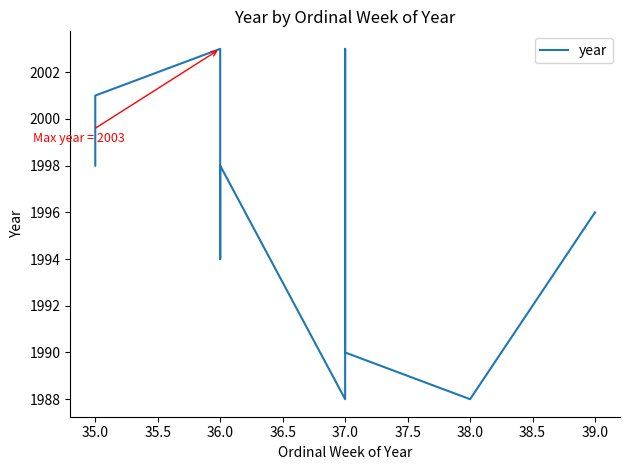

At which label does the data first exceed 1998?

35.0